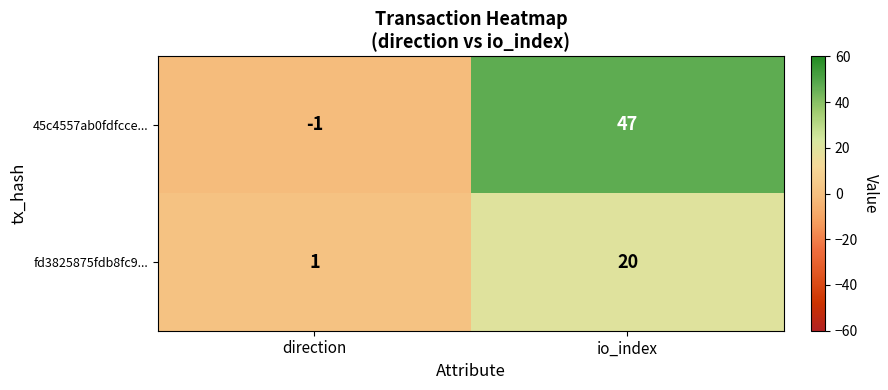

What is the total value across all series at io_index?

67